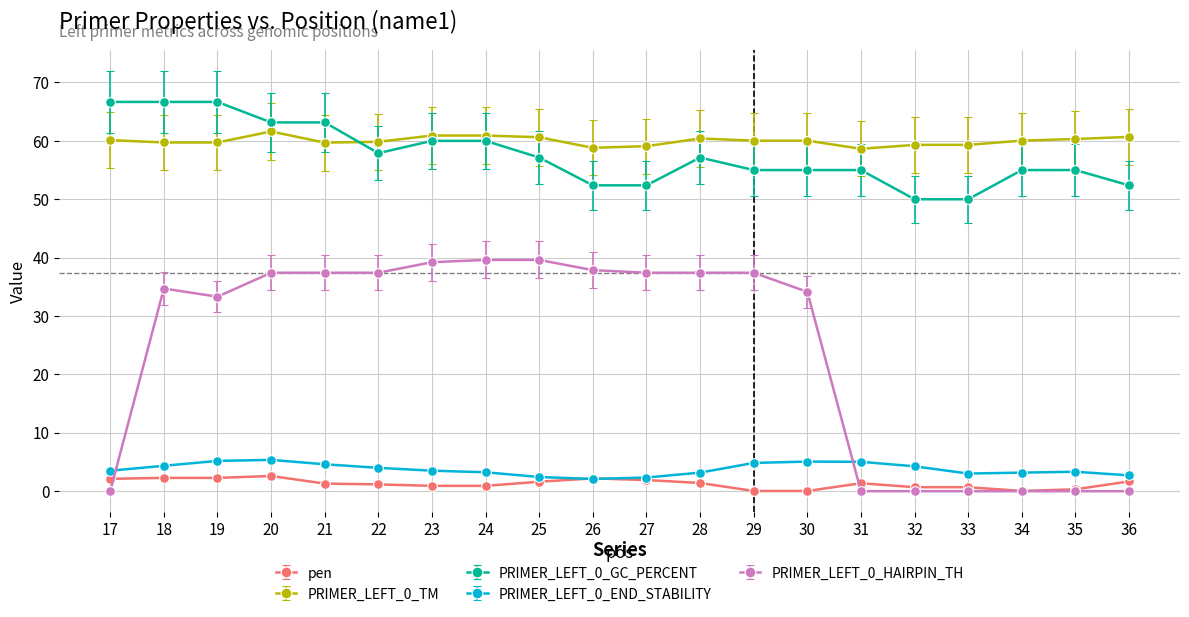

Is the value of PRIMER_LEFT_0_HAIRPIN_TH at 28 greater than the value of pen at 29?

Yes